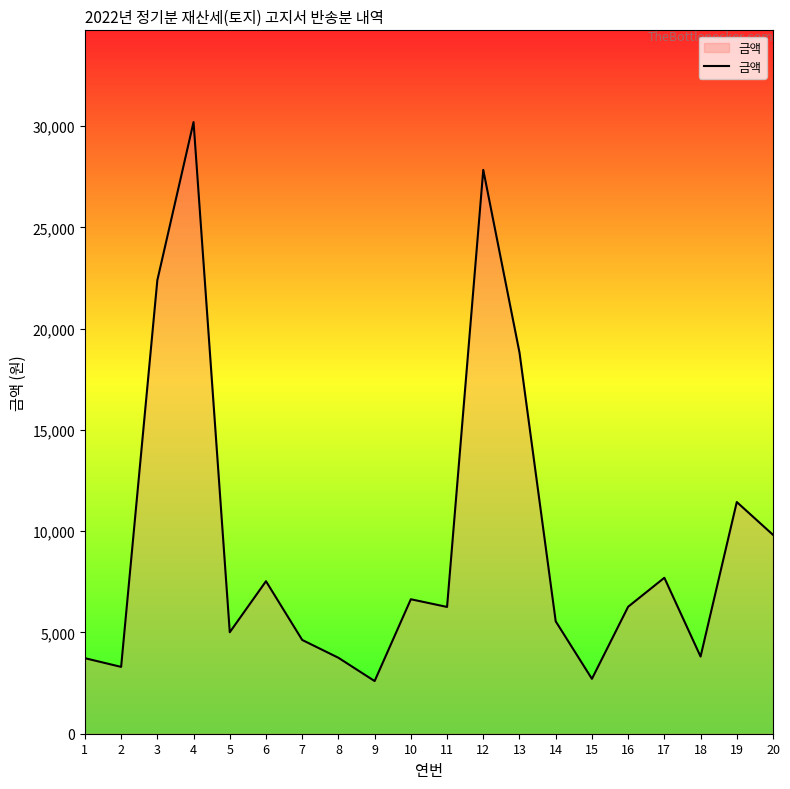

What is the minimum value shown in the chart?

2600